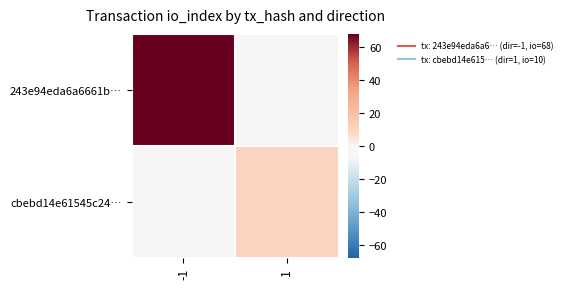

What is the spread (max minus min) of values at -1?

68